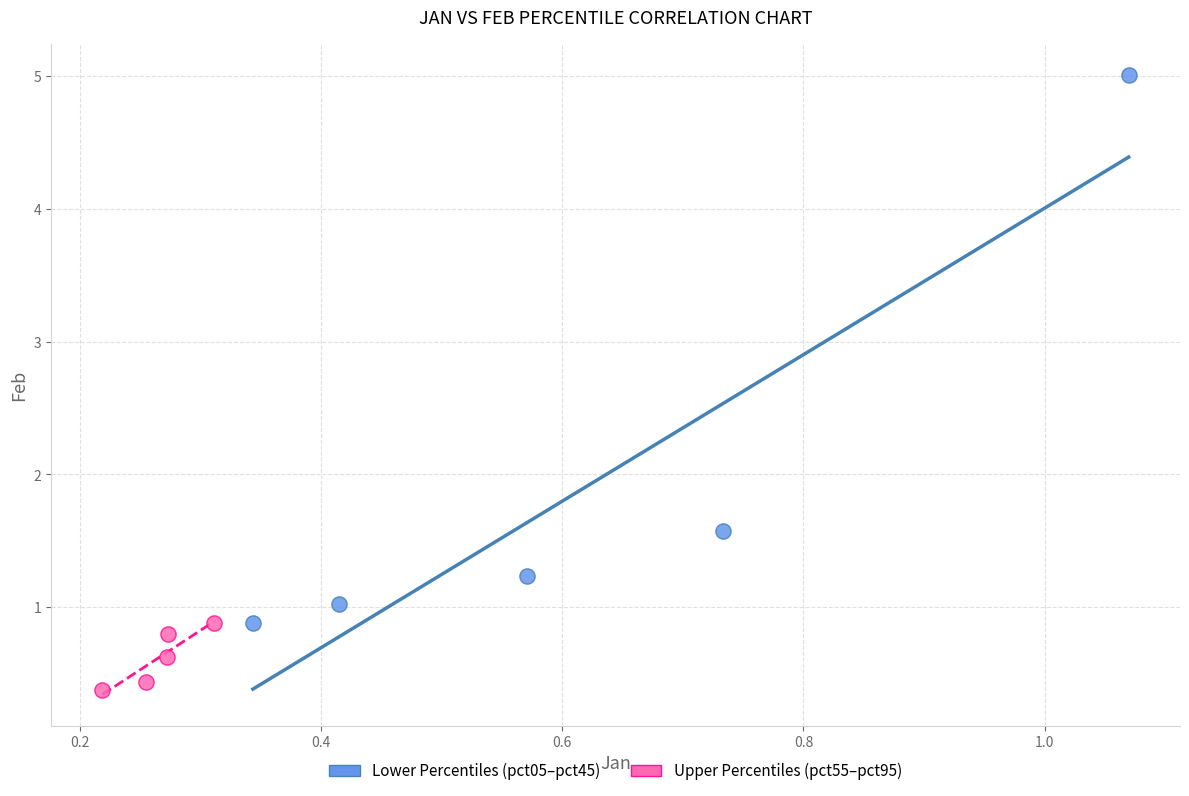

Which series reaches the minimum Y coordinate?

Upper Percentiles (pct55–pct95)